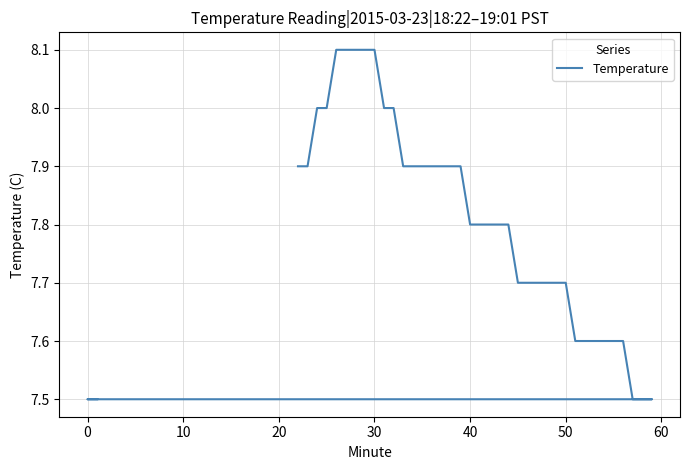

Does the chart display data point markers on the line(s)?

No